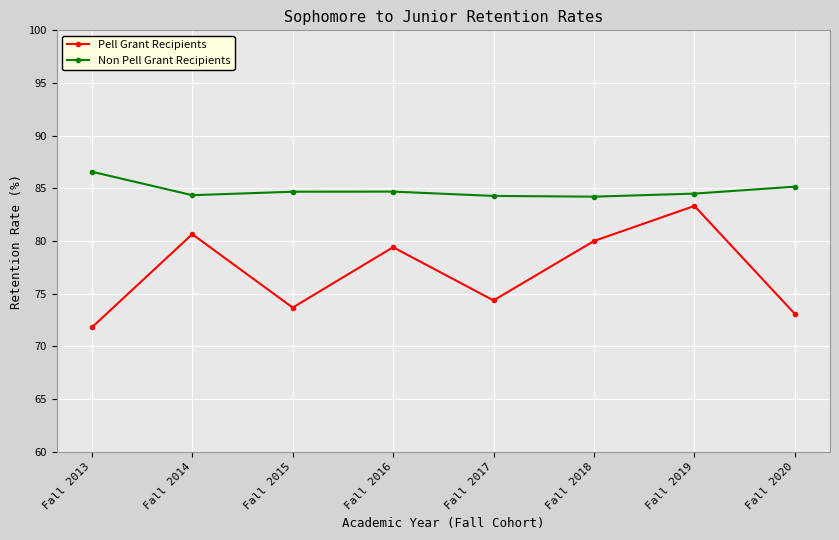

Which category has the highest value in the Non Pell Grant Recipients series?

Fall 2013